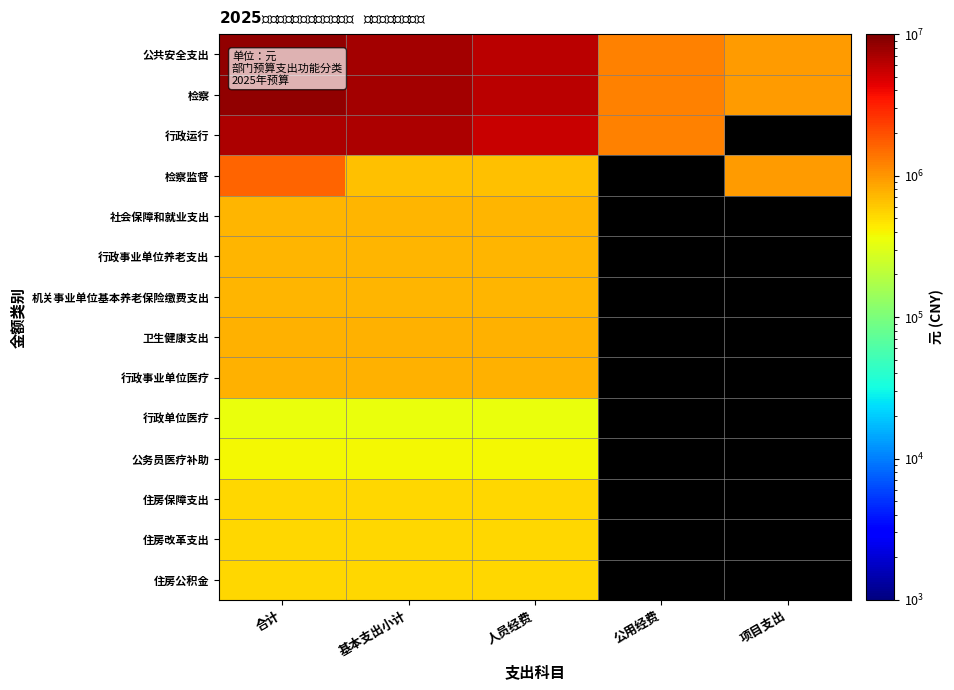

Between 项目支出 and 公用经费, which is larger?

公用经费